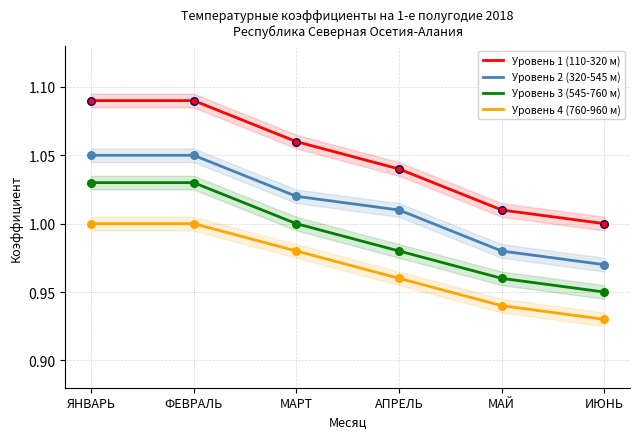

Is the value of Уровень 1 (110-320 м) at ФЕВРАЛЬ greater than the value of Уровень 2 (320-545 м) at ИЮНЬ?

Yes